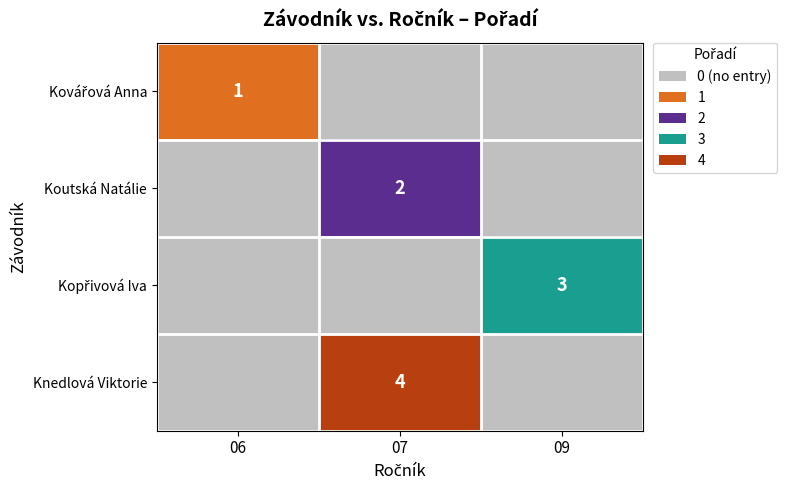

True or false: Koutská Natálie has a value of 2 at 07.

True